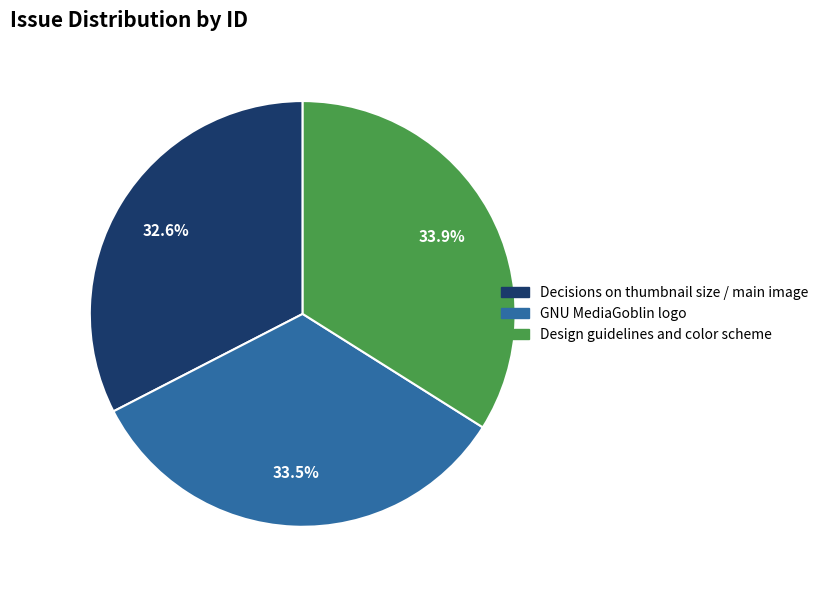

What is the ratio of the value at Decisions on thumbnail size / main image to the value at Design guidelines and color scheme?

1.0